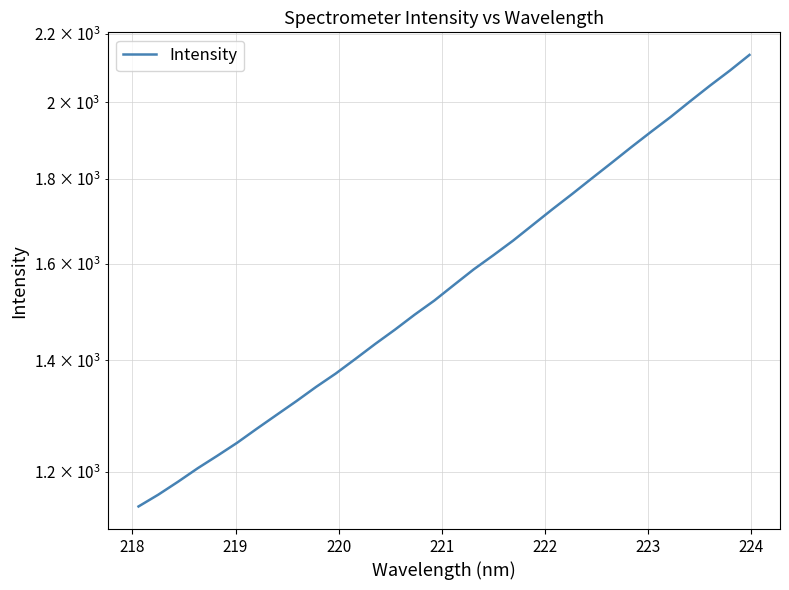

Reading right to left, extract all data points from this chart.

2135.9	2090.0	2047.3	2003.9	1960.5	1920.4	1880.2	1839.9	1800.9	1762.4	1725.6	1688.5	1652.2	1619.2	1587.7	1554.0	1520.7	1491.2	1460.6	1432.1	1402.8	1374.7	1349.4	1323.1	1298.2	1273.7	1249.2	1227.0	1205.9	1183.5	1162.6	1143.8